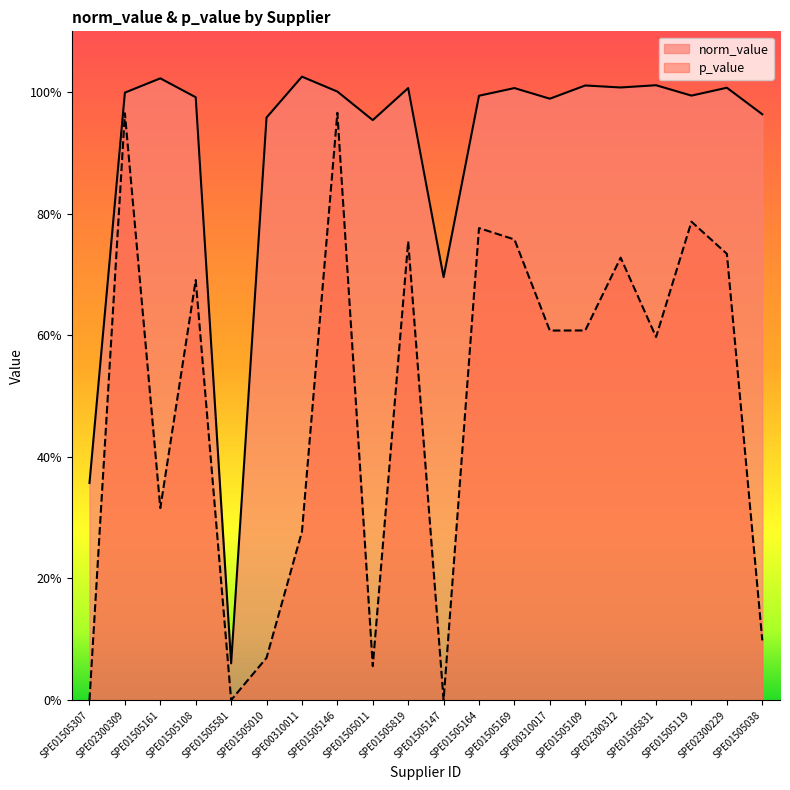

At which category does p_value reach its first local valley?

SPE01505161